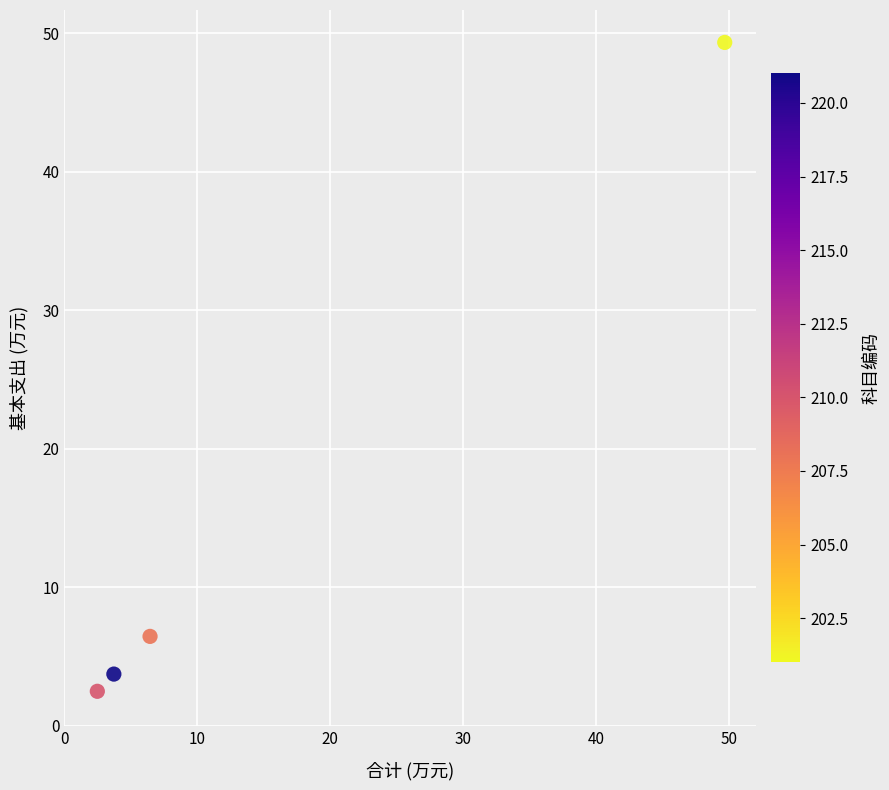

What is the range of Y values (max minus min)?

46.8